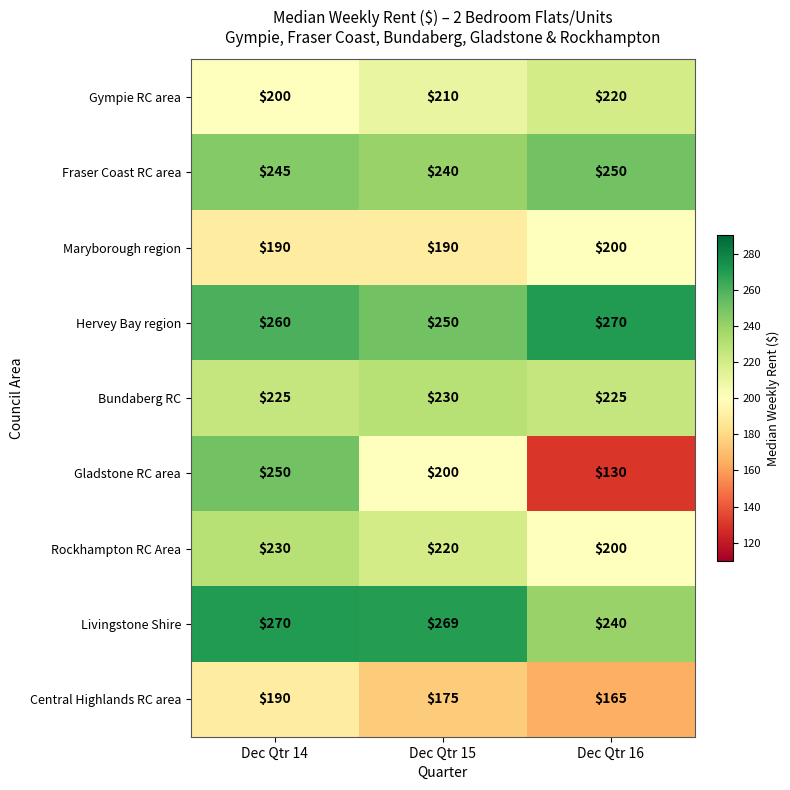

Which category has the highest value in the Rockhampton RC Area series?

Dec Qtr 14